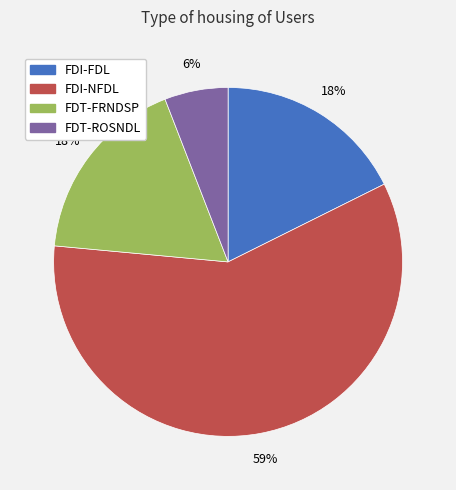

Count the number of slices in the pie.

4